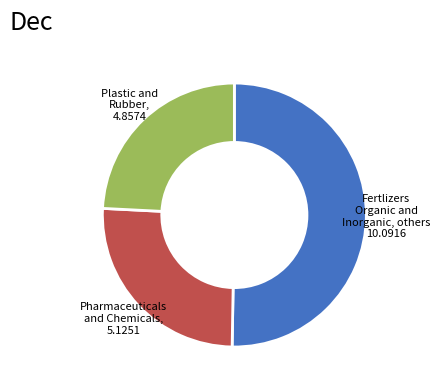

Is the sum of Pharmaceuticals and Chemicals, 5.1251 and Plastic and Rubber, 4.8574 greater than half?

No